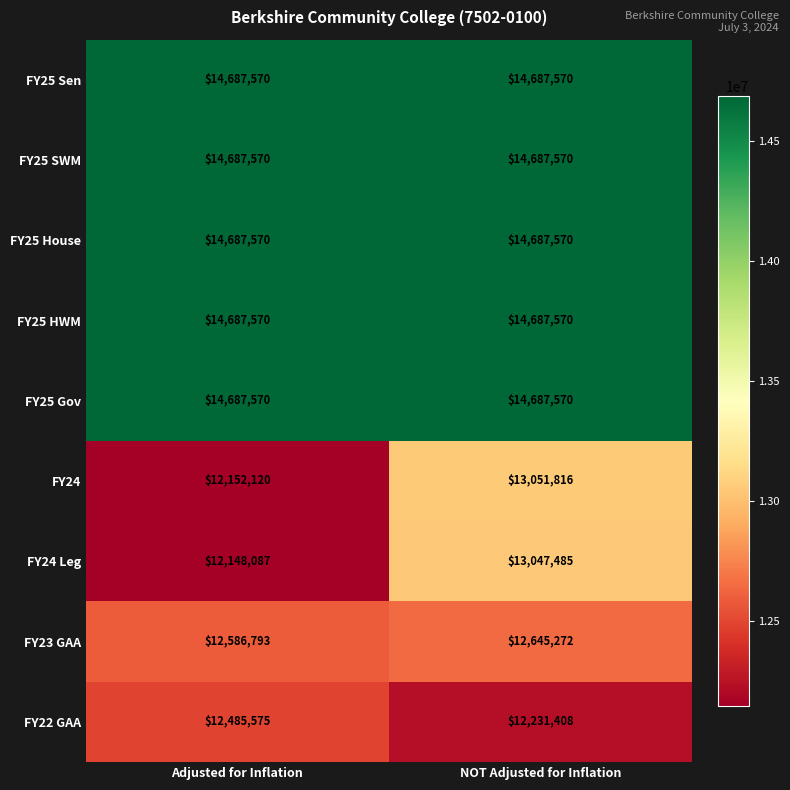

Which category has the lowest value across all series?

Adjusted for Inflation